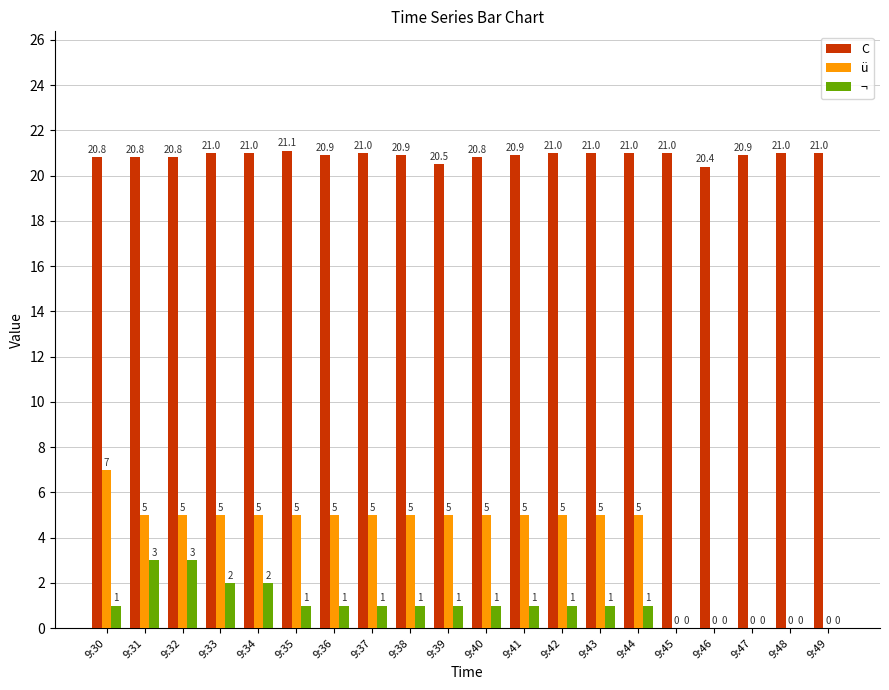

Does the chart contain stacked bars?

No